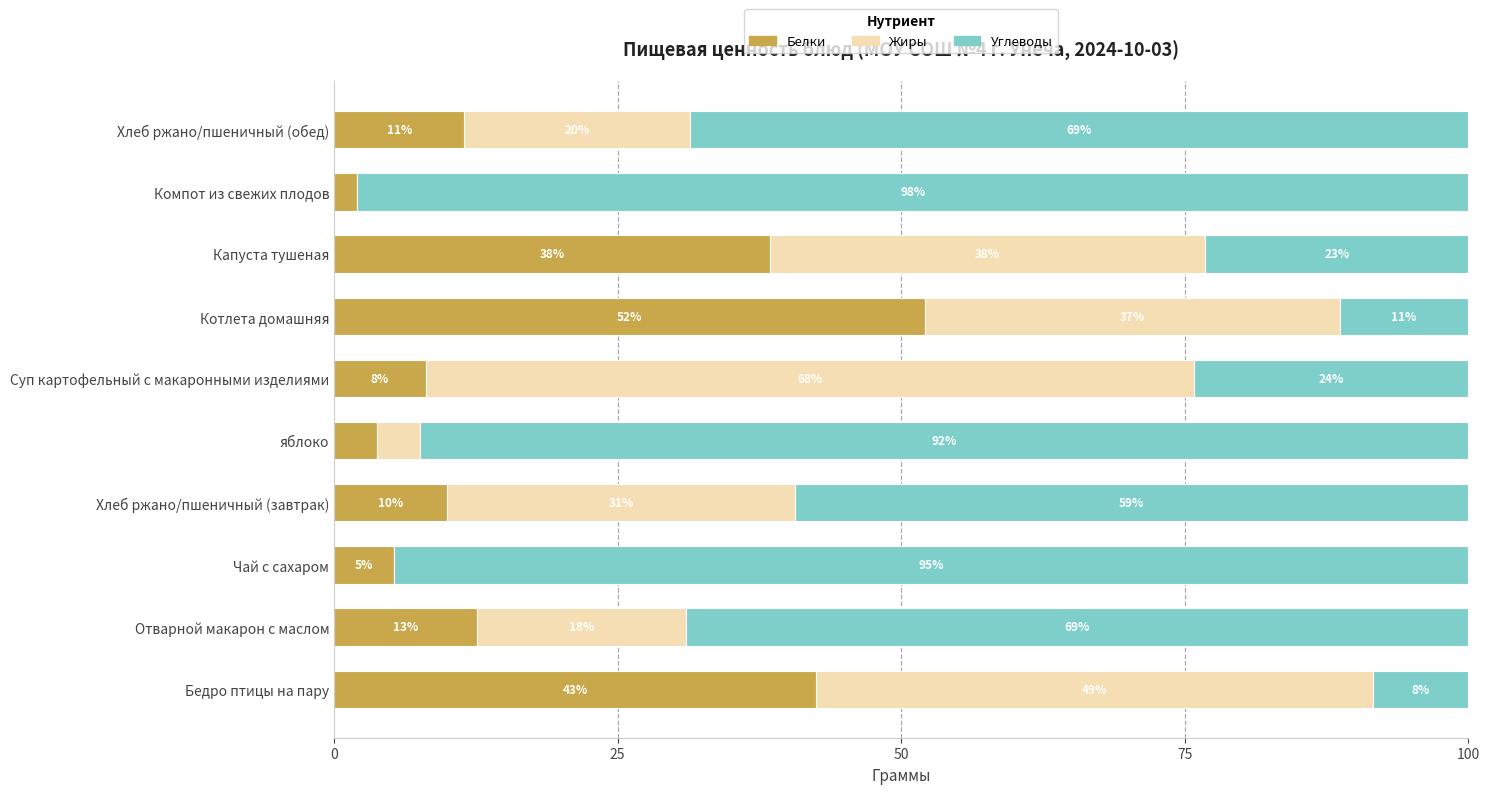

Rank the series by their average value, from highest to lowest.

Углеводы, Жиры, Белки